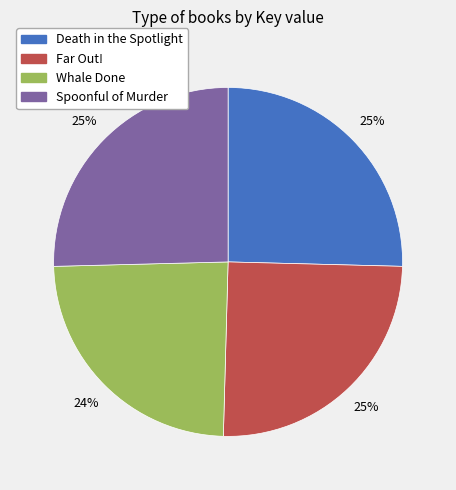

Approximately how many times larger is the value at Death in the Spotlight compared to Far Out!?

1.0